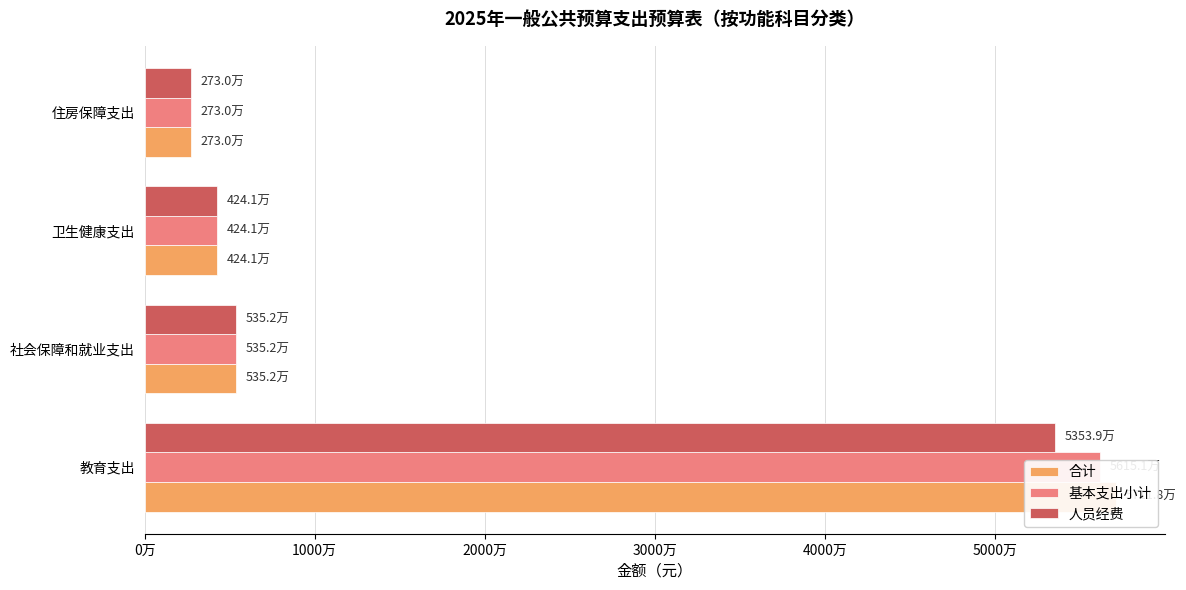

Which series has the widest spread of values?

合计